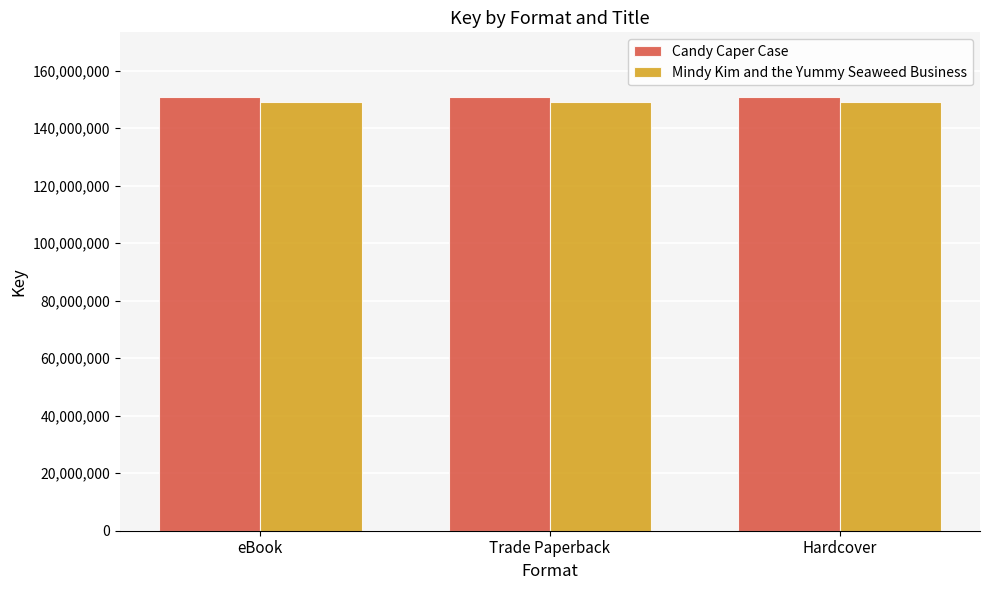

What is the minimum value for Candy Caper Case?

150767635